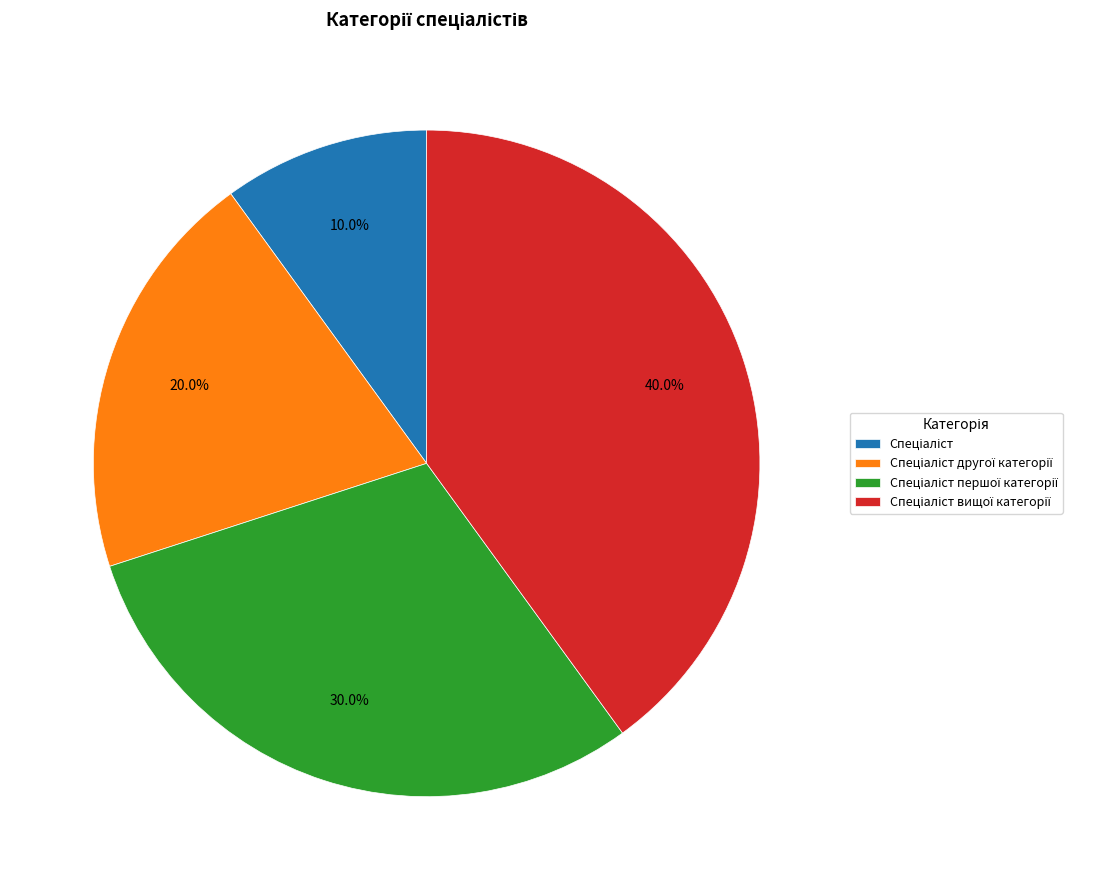

Is there a majority slice in this chart?

No